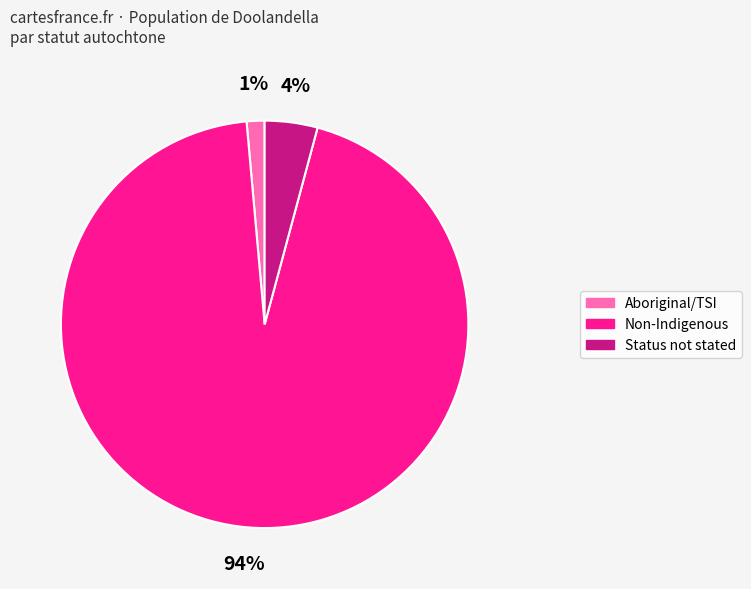

Is there a majority slice in this chart?

Yes